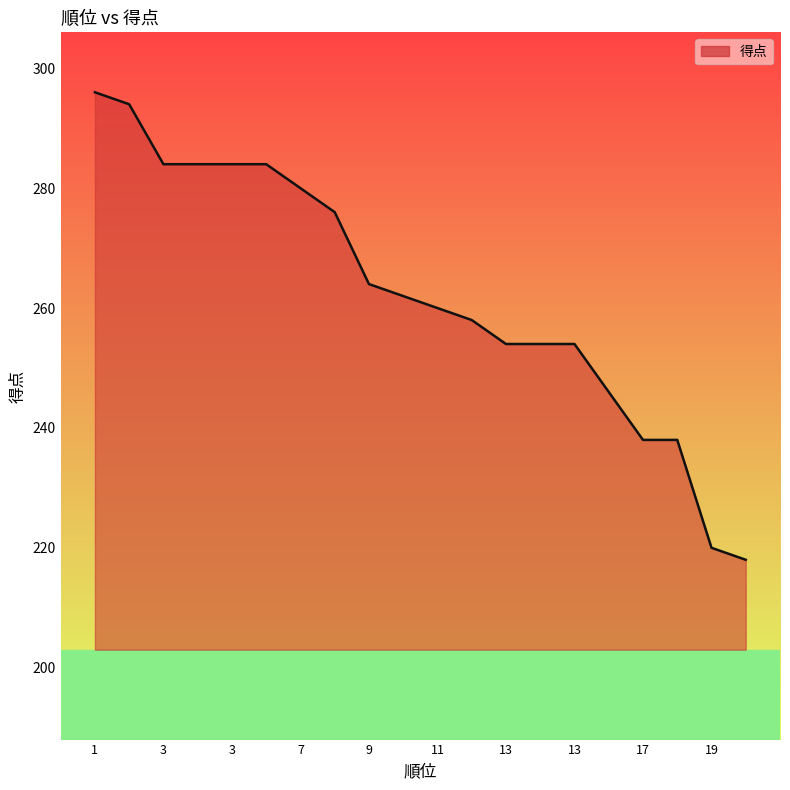

What is the smallest value displayed?

218